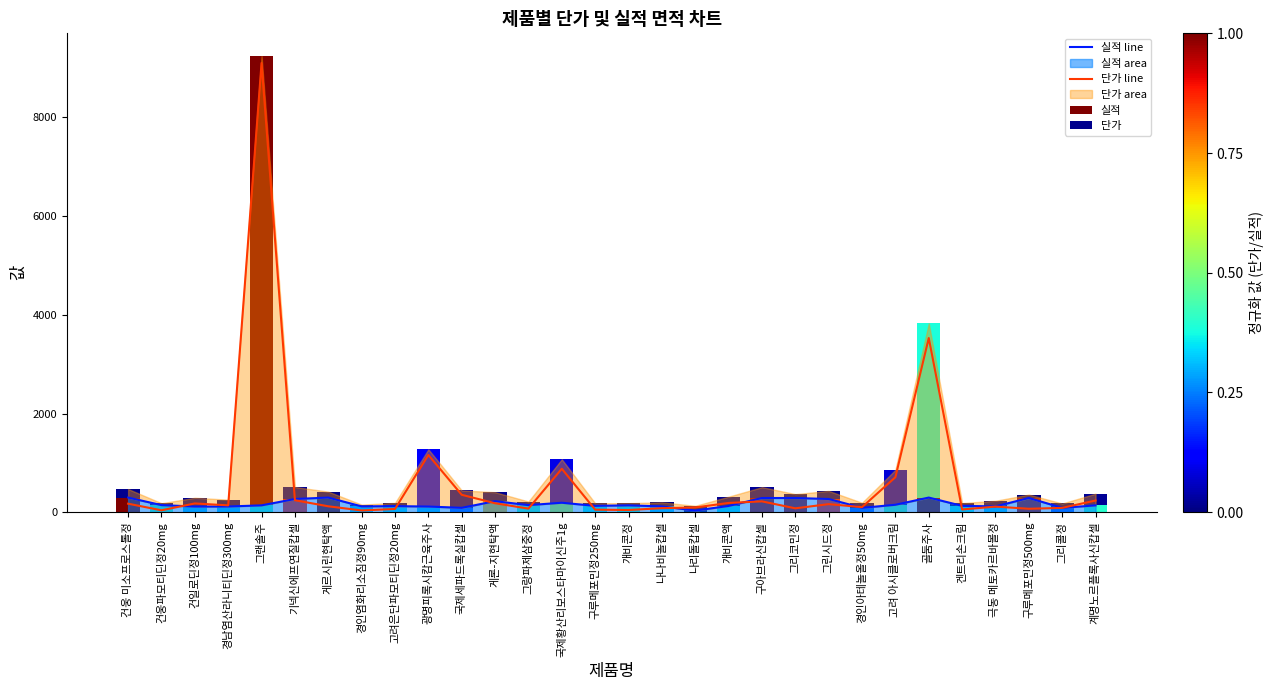

Does the chart contain any negative values?

No